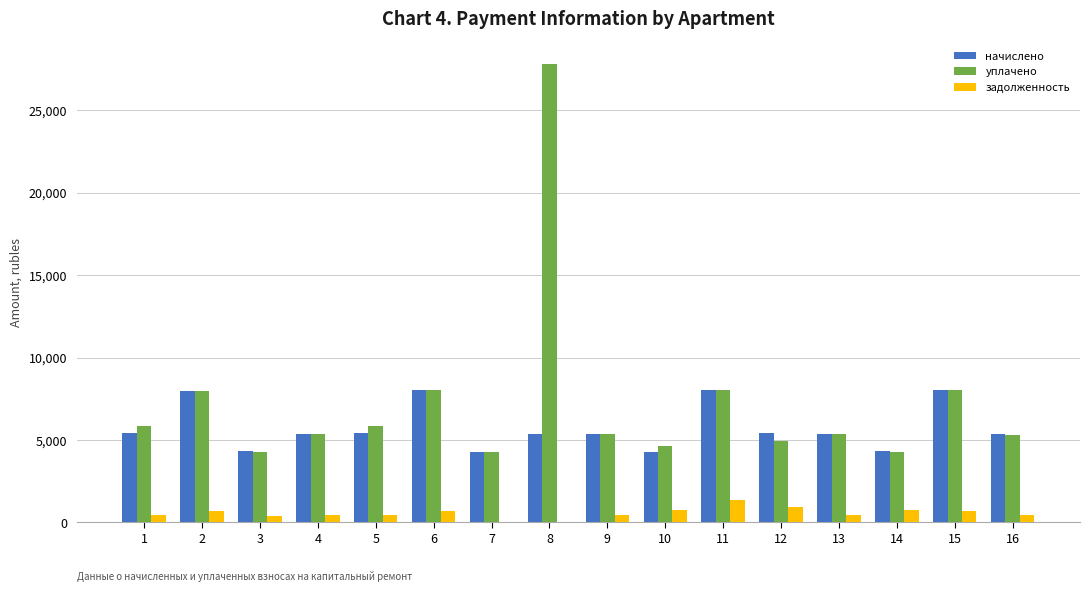

Which series changed the most between 2 and 16?

начислено